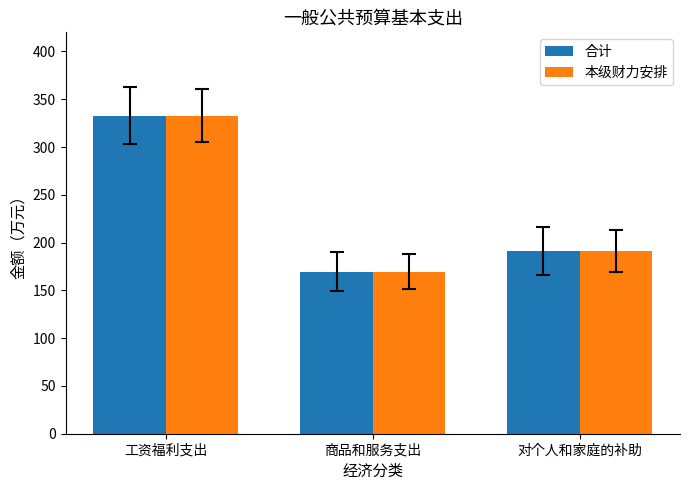

How many bars are there in total?

6